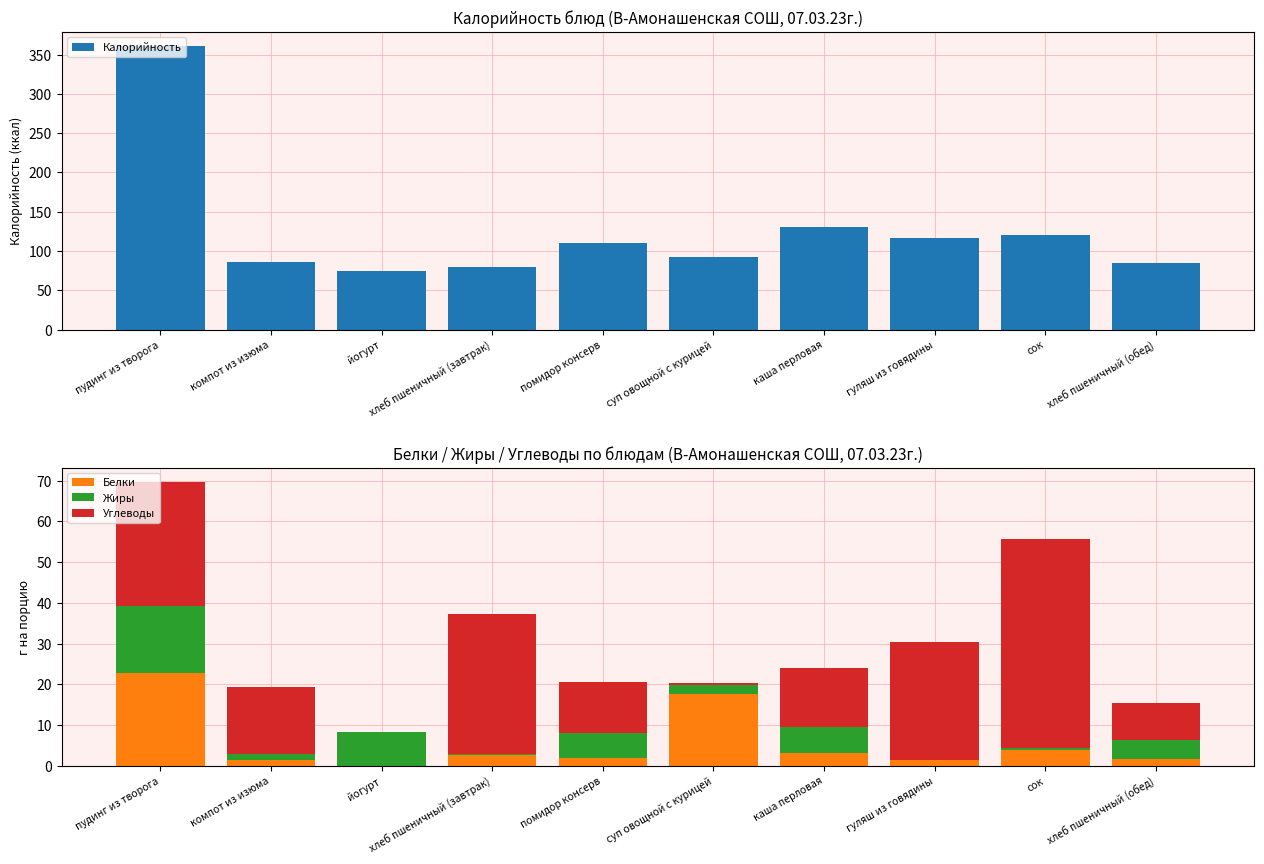

Is the value of Белки at помидор консерв greater than the value of Калорийность at суп овощной с курицей?

No